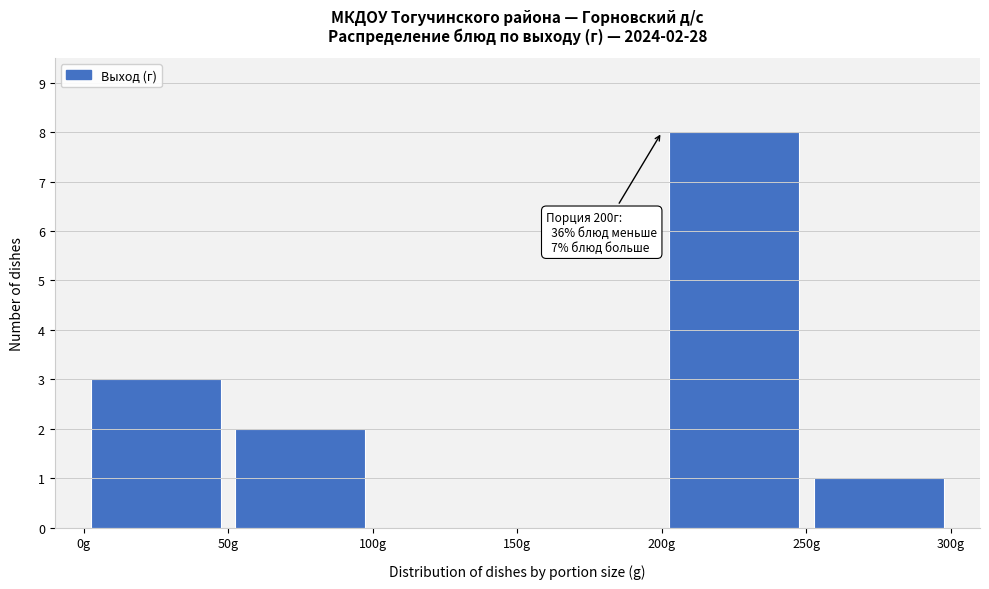

Which range on the x-axis has the tallest bar?

200 to 250